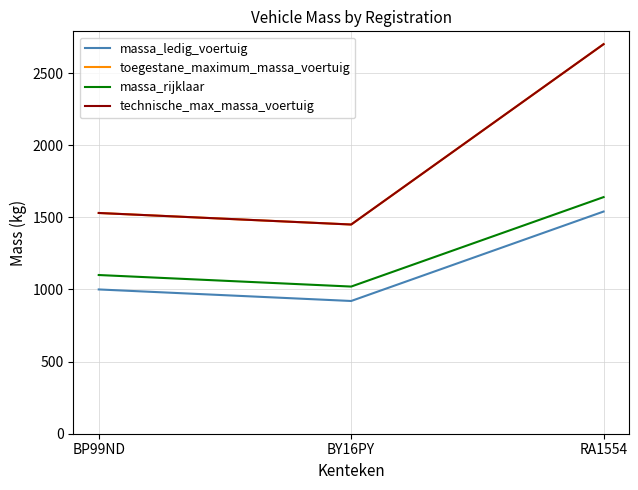

What is the sum of the massa_ledig_voertuig values at BP99ND and BY16PY?

1920